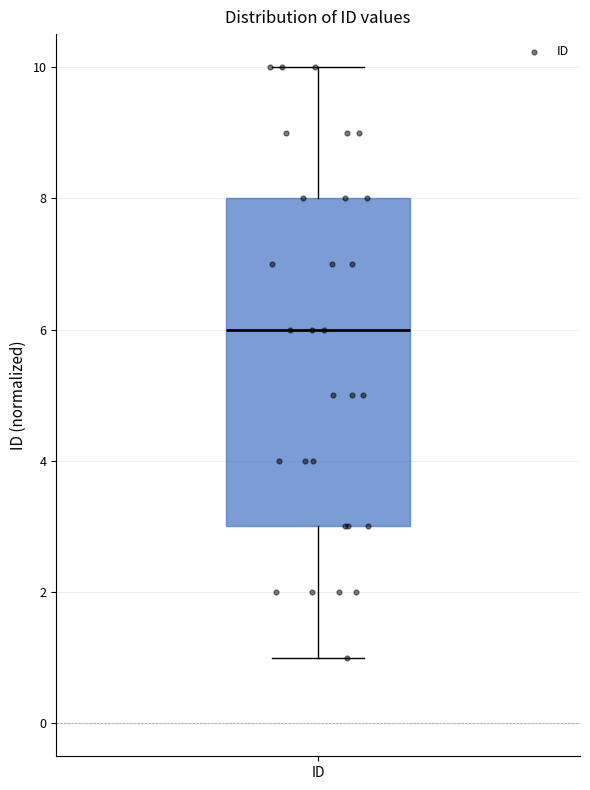

Where is the upper edge of the box for ID on the y-axis? The values are not printed on the chart, so give them approximately, as read against the axis.

8